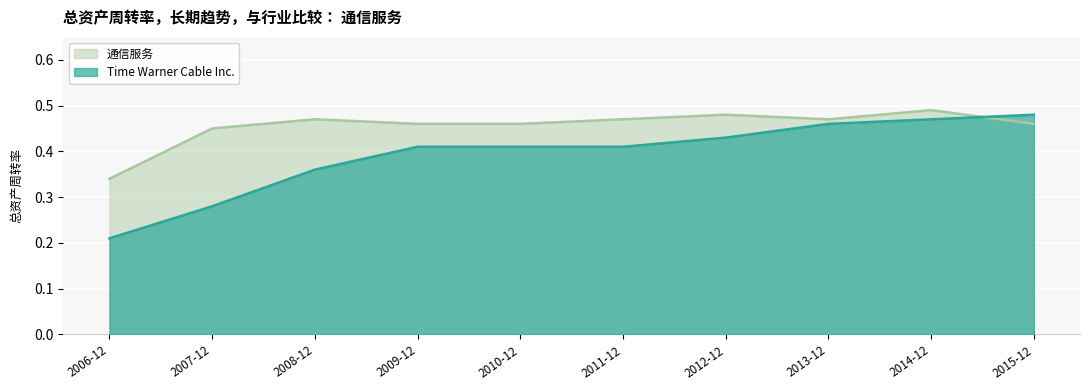

How many intersections are there between Time Warner Cable Inc. and 通信服务?

1